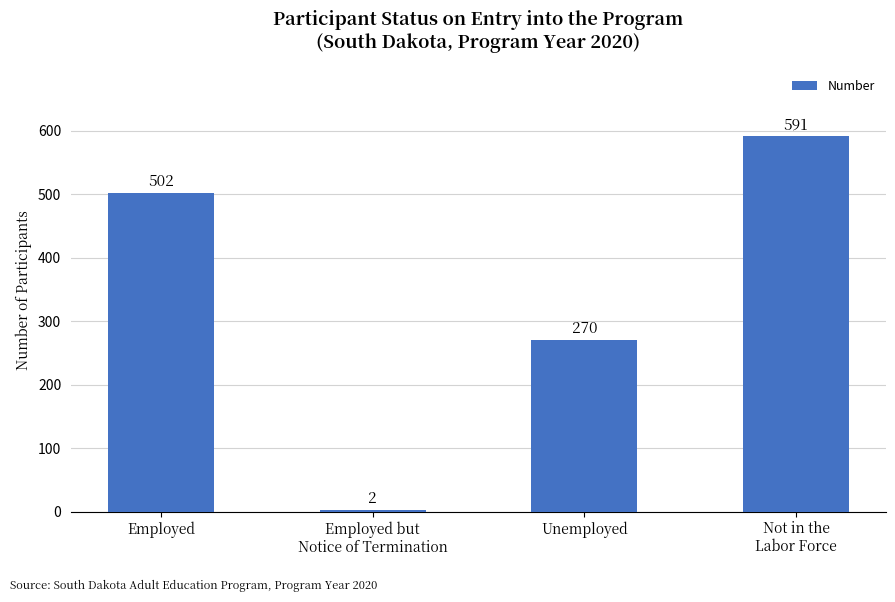

Is it true that the value at Not in the
Labor Force is 591?

True